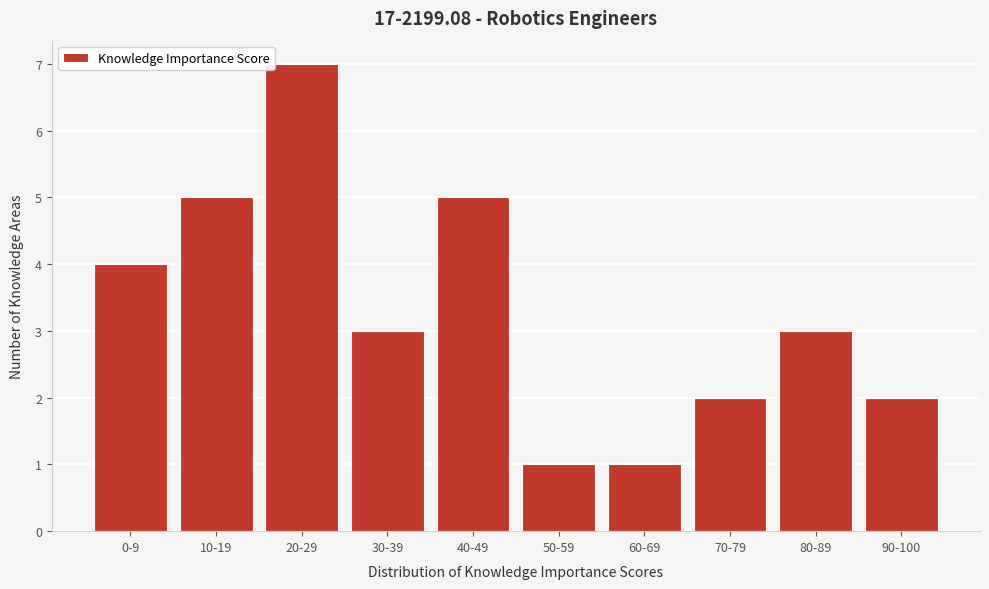

Reading left to right, extract all data points from this chart.

0-9=4	10-19=5	20-29=7	30-39=3	40-49=5	50-59=1	60-69=1	70-79=2	80-89=3	90-100=2